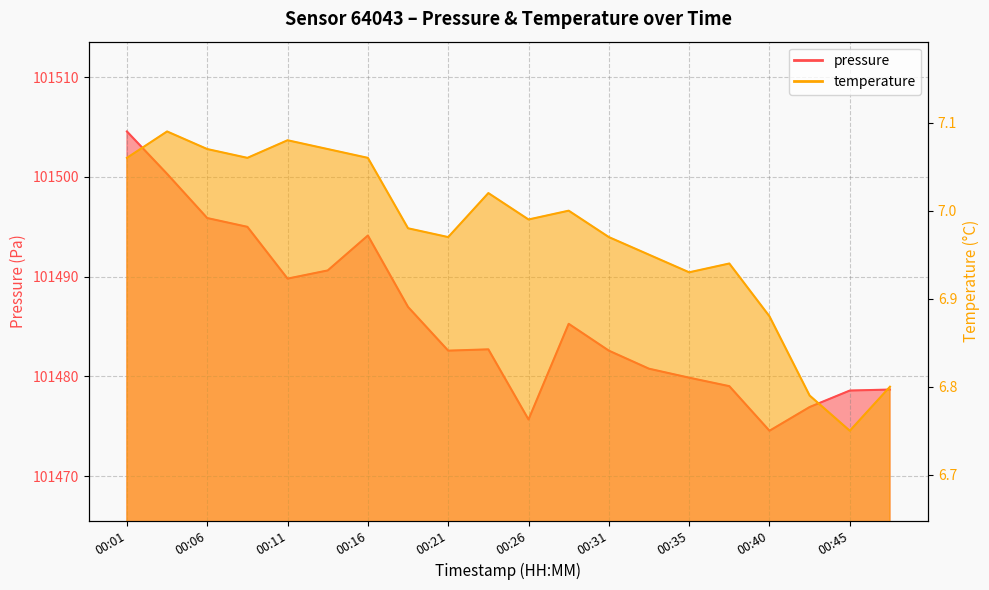

What are all the series names shown in the legend?

pressure, temperature